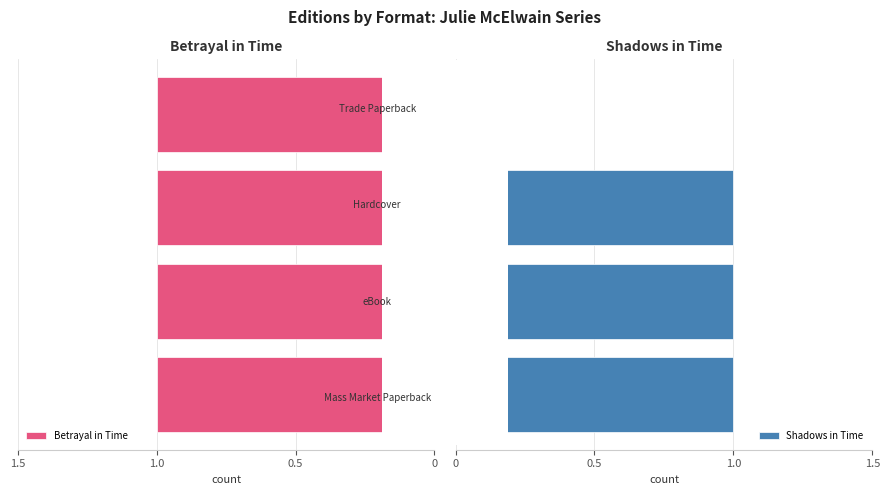

List the series in order of their overall mean, highest first.

Betrayal in Time, Shadows in Time